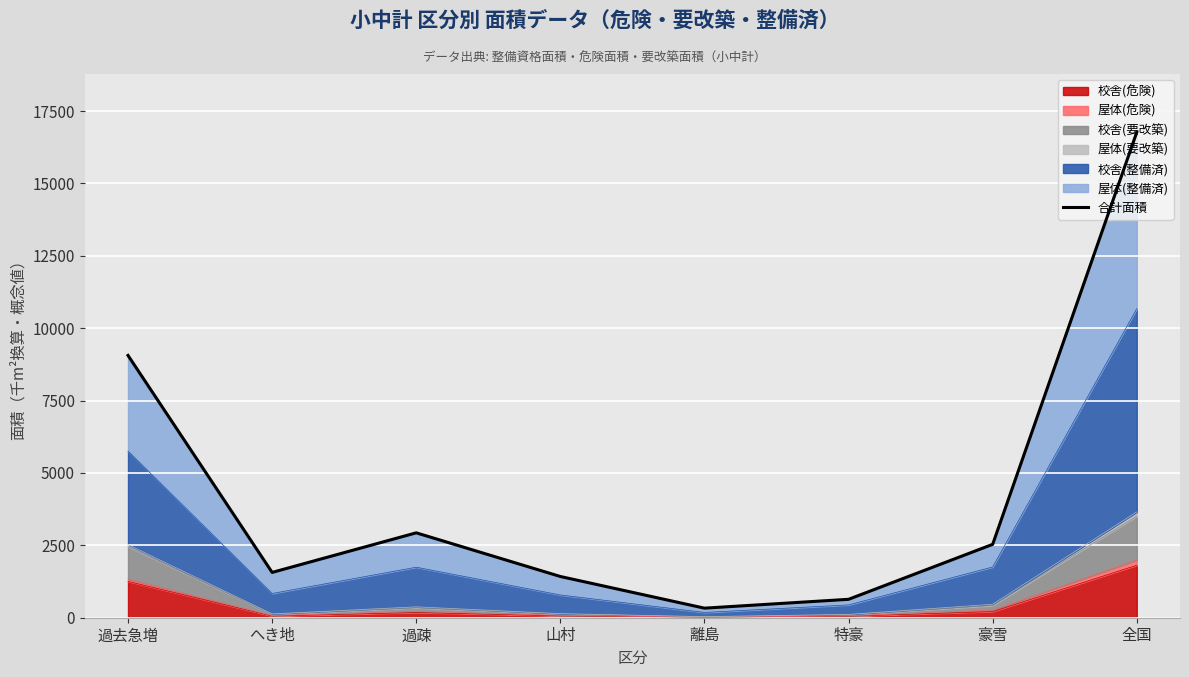

List the labels in order of value, smallest first.

離島, 特豪, 山村, へき地, 豪雪, 過疎, 過去急増, 全国